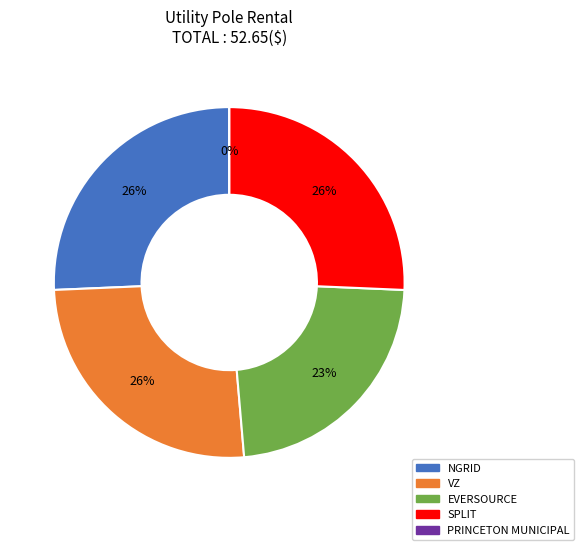

To the nearest percent, what is the combined percentage of PRINCETON MUNICIPAL and EVERSOURCE?

23%